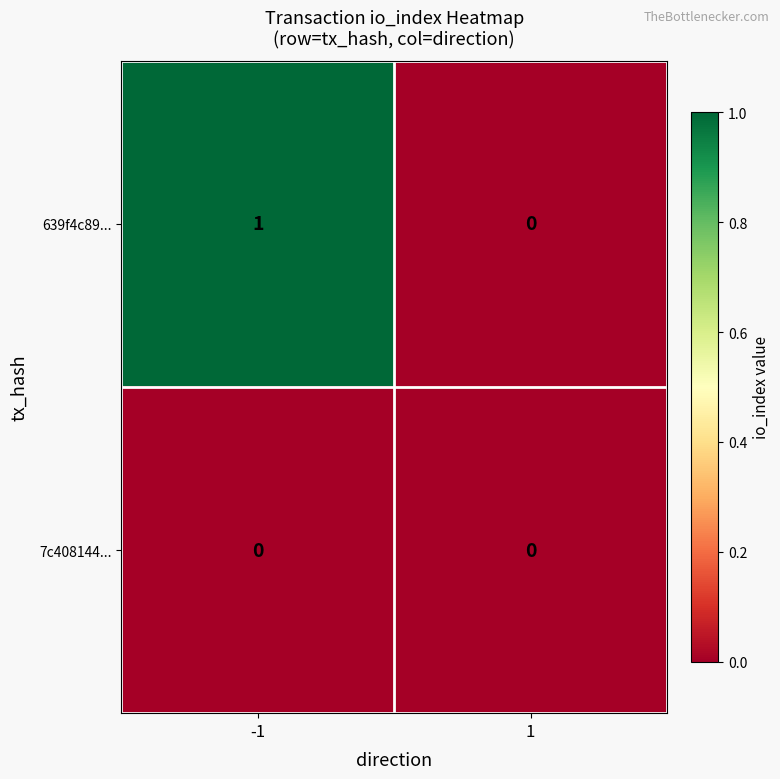

Reading left to right, extract all data points from this chart.

639f4c89...: -1=1	1=0
7c408144...: -1=0	1=0